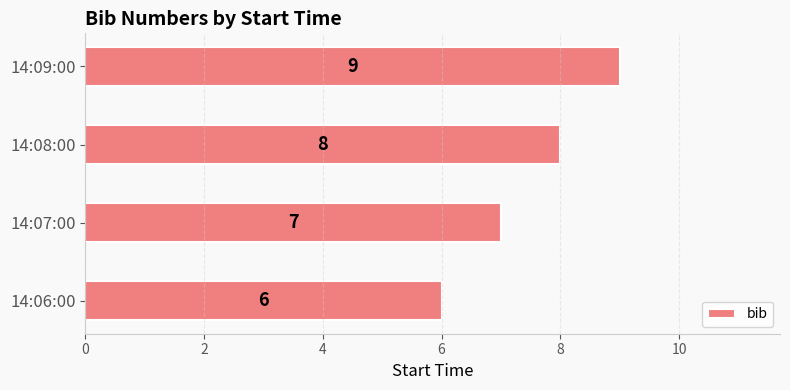

Count the values in the range 7 to 9.

3